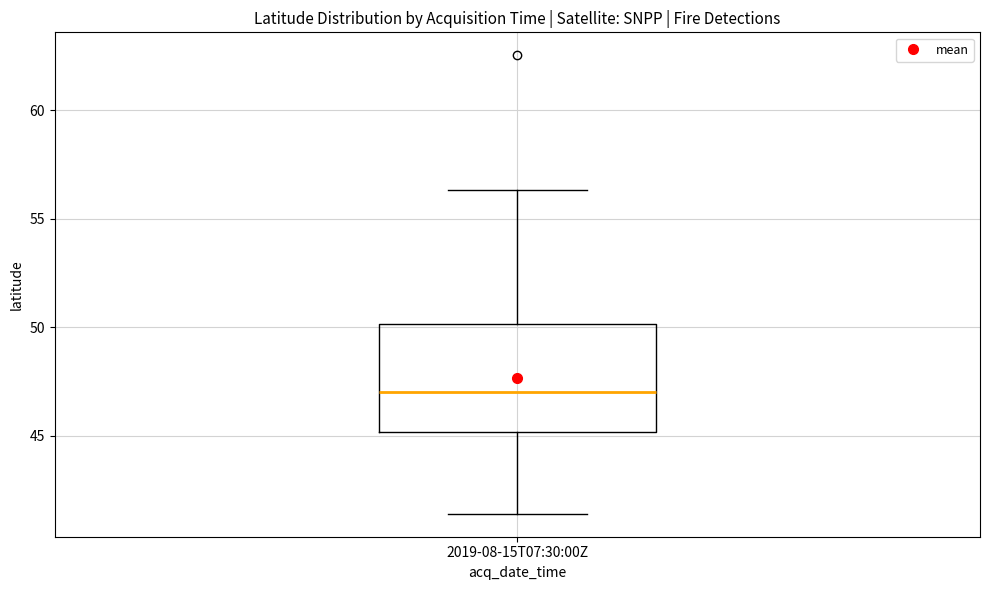

Where does the lower whisker of the box for 2019-08-15T07:30:00Z end on the y-axis? The values are not printed on the chart, so give them approximately, as read against the axis.

41.5